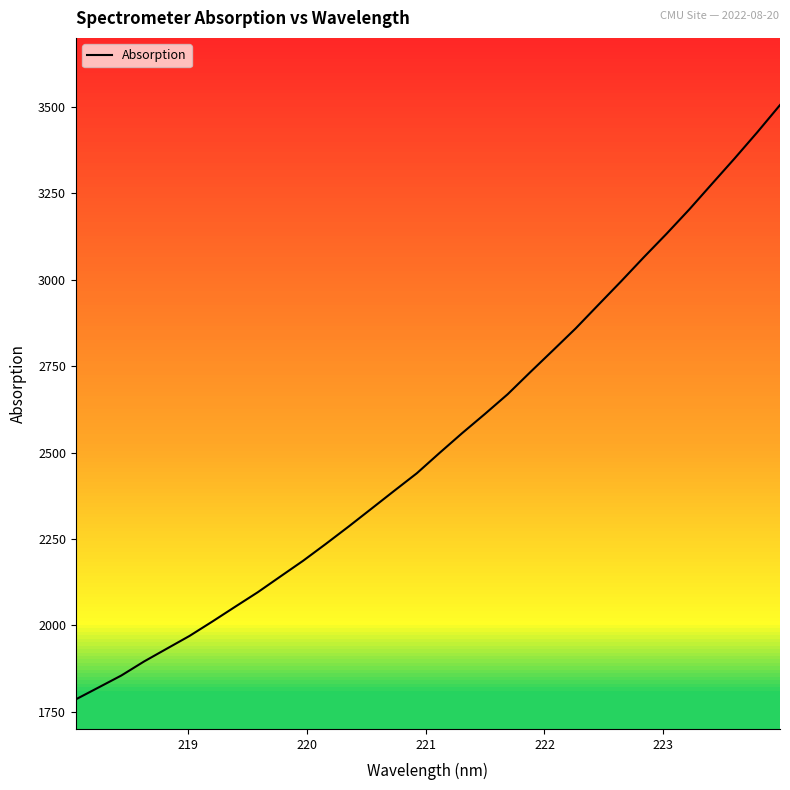

What is the greatest value displayed?

3505.7